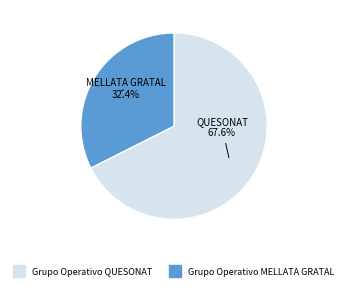

To the nearest percent, what is the average slice percentage?

50%